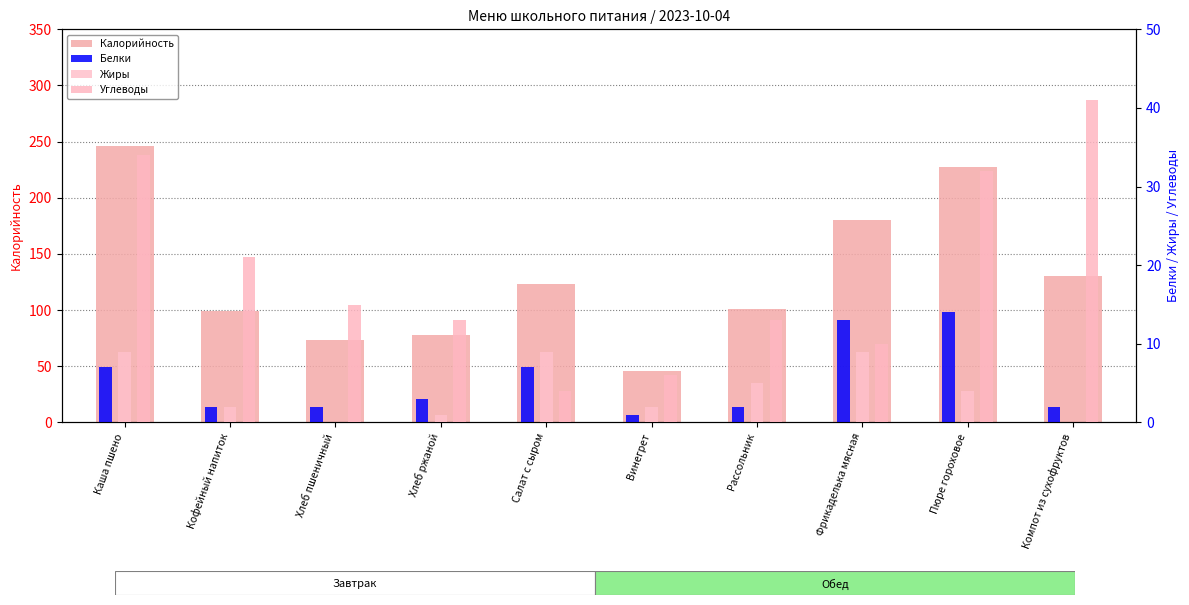

Reading left to right, what are all the values shown in this chart?

Калорийность: Каша пшено=246	Кофейный напиток=99	Хлеб пшеничный=73	Хлеб ржаной=78	Салат с сыром=123	Винегрет=46	Рассольник=101	Фрикаделька мясная=180	Пюре гороховое=227	Компот из сухофруктов=130
Белки: Каша пшено=7	Кофейный напиток=2	Хлеб пшеничный=2	Хлеб ржаной=3	Салат с сыром=7	Винегрет=1	Рассольник=2	Фрикаделька мясная=13	Пюре гороховое=14	Компот из сухофруктов=2
Жиры: Каша пшено=9	Кофейный напиток=2	Хлеб пшеничный=0	Хлеб ржаной=1	Салат с сыром=9	Винегрет=2	Рассольник=5	Фрикаделька мясная=9	Пюре гороховое=4	Компот из сухофруктов=0
Углеводы: Каша пшено=34	Кофейный напиток=21	Хлеб пшеничный=15	Хлеб ржаной=13	Салат с сыром=4	Винегрет=6	Рассольник=13	Фрикаделька мясная=10	Пюре гороховое=32	Компот из сухофруктов=41